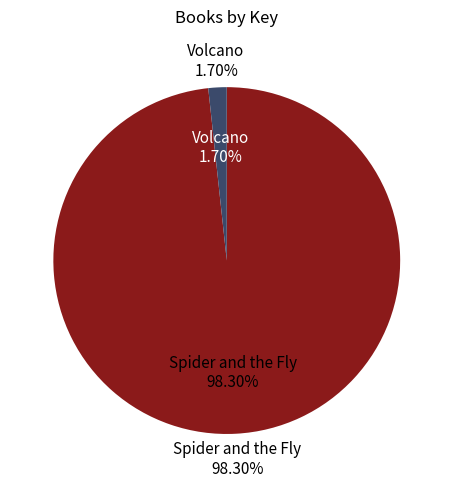

What is the smallest slice in the pie chart?

Volcano